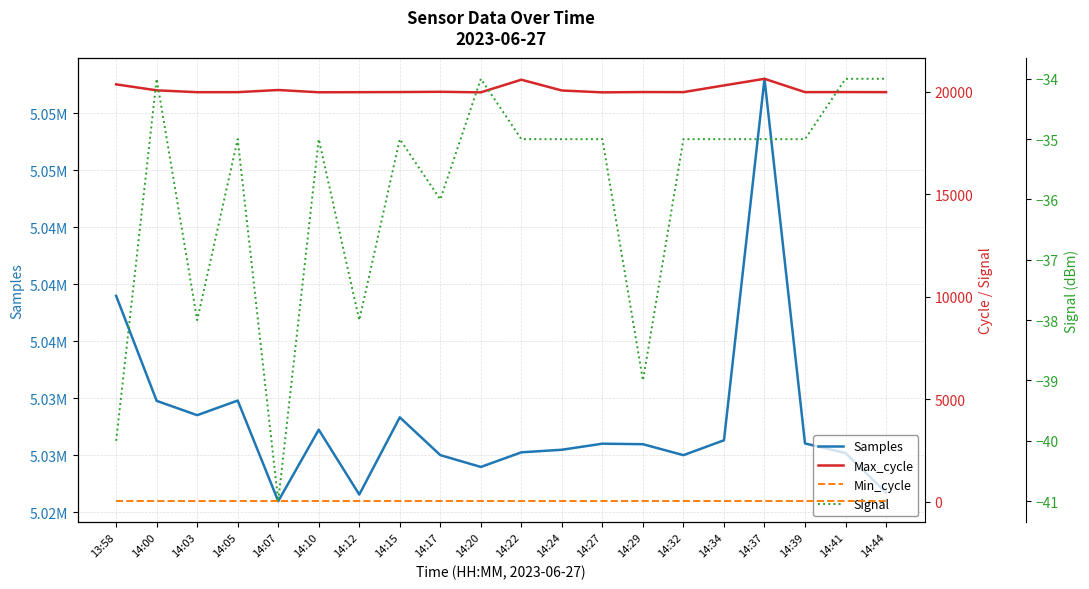

What is the approximate value of Max_cycle at 14:03, to the nearest 10?

19970